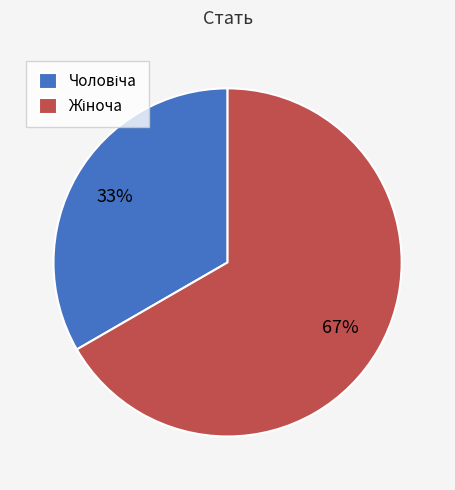

To the nearest percent, what is the average slice percentage?

50%